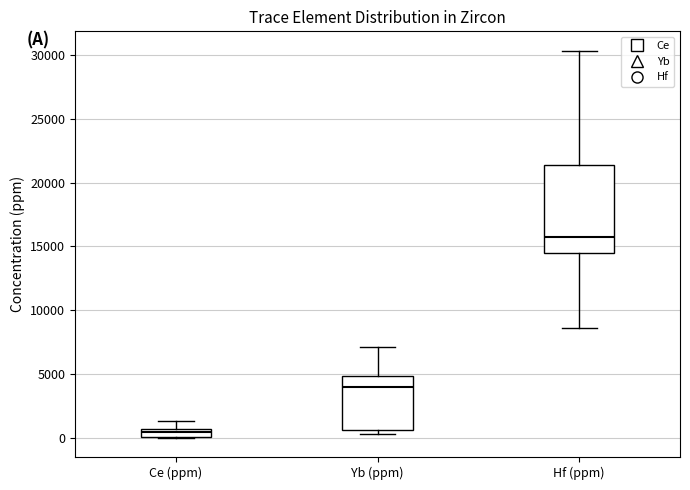

Comparing the boxes themselves (not the whiskers), which one is the tallest?

Hf (ppm)